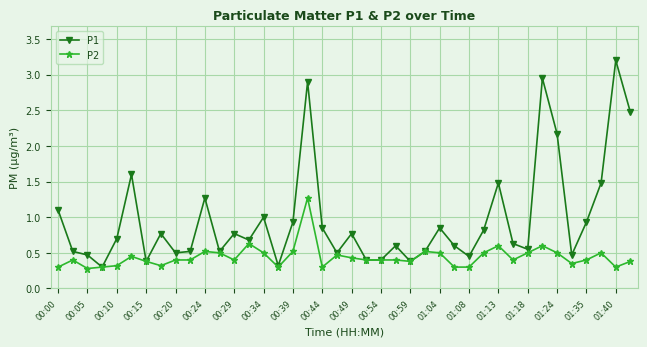

How many series are shown in this chart?

2